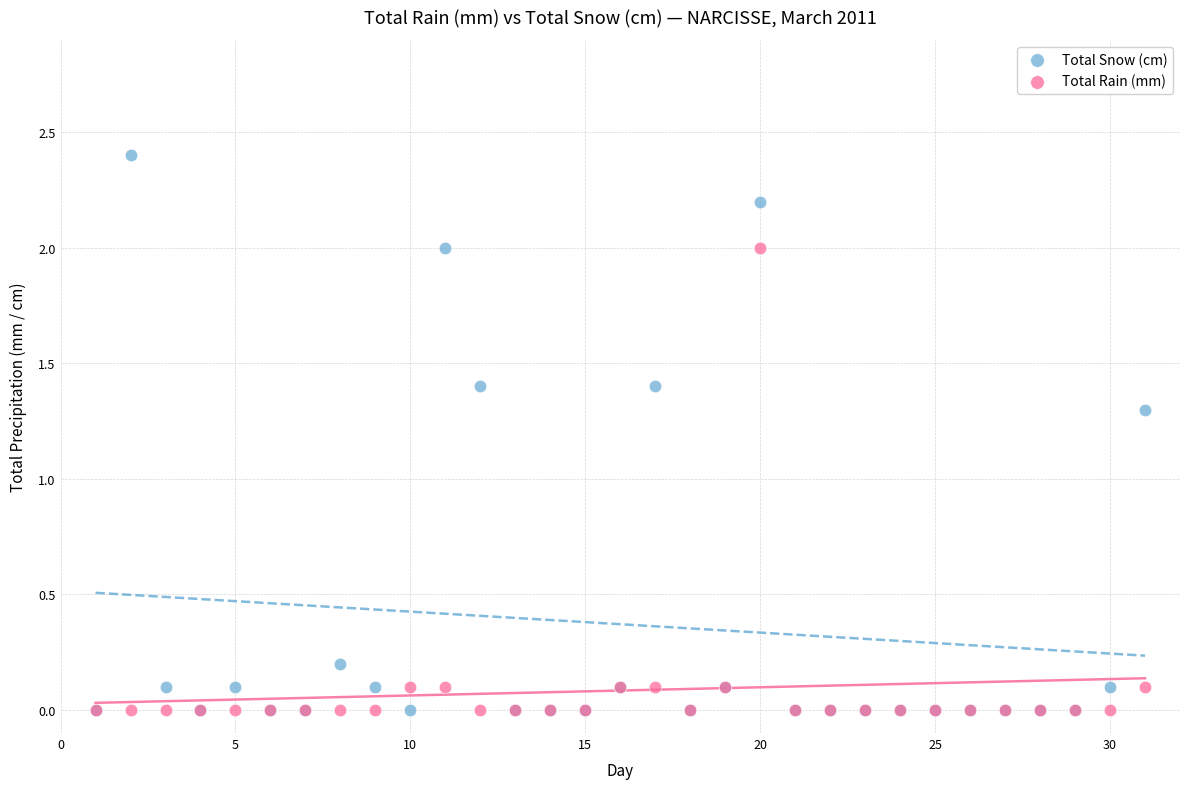

What are all the series names shown in the legend?

Total Snow (cm), Total Rain (mm)